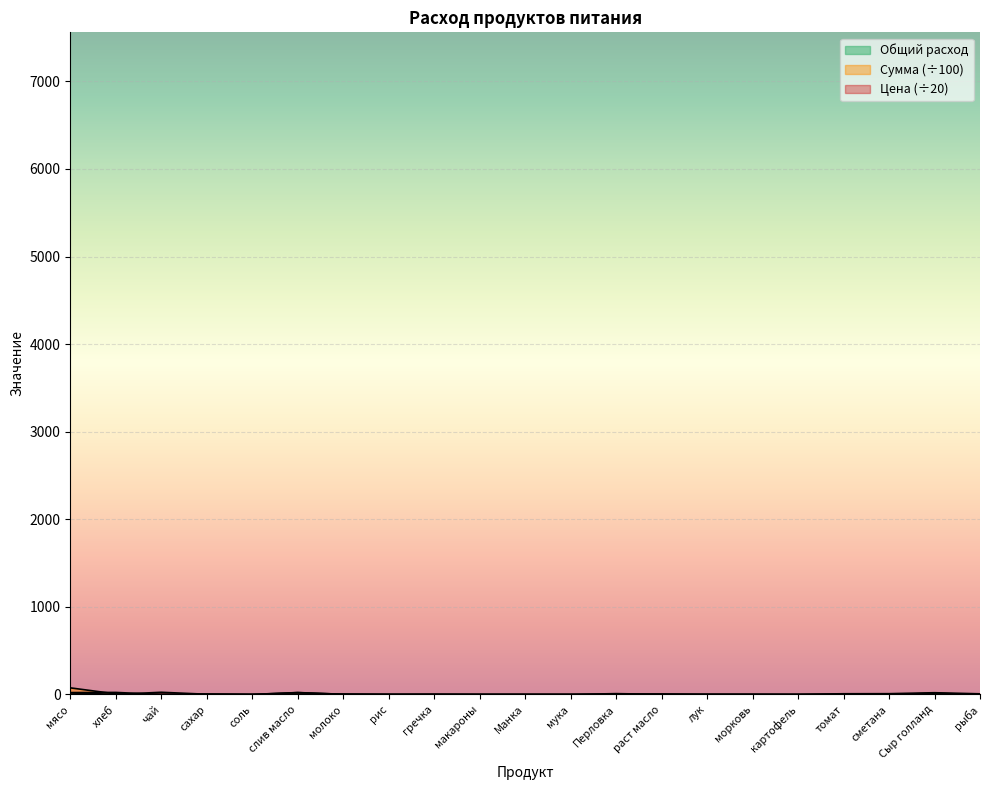

How many lines are shown in the chart?

3